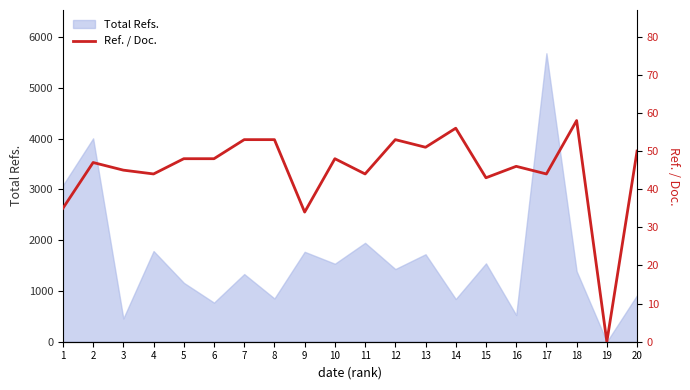

The value of Total Refs. at 6 is 770. True or false?

True